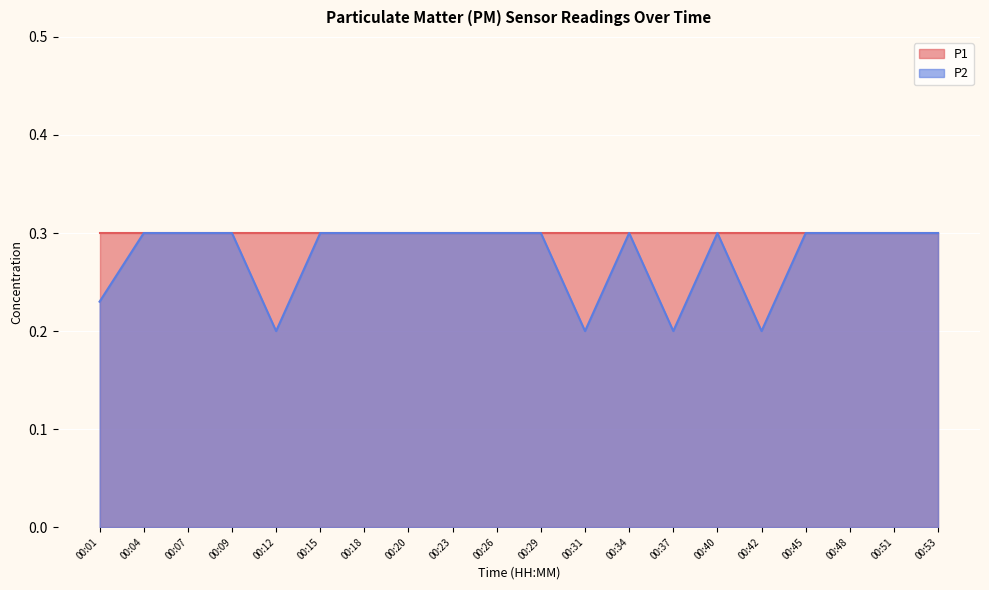

What is the sum of the values at 00:34 and 00:09?

0.6